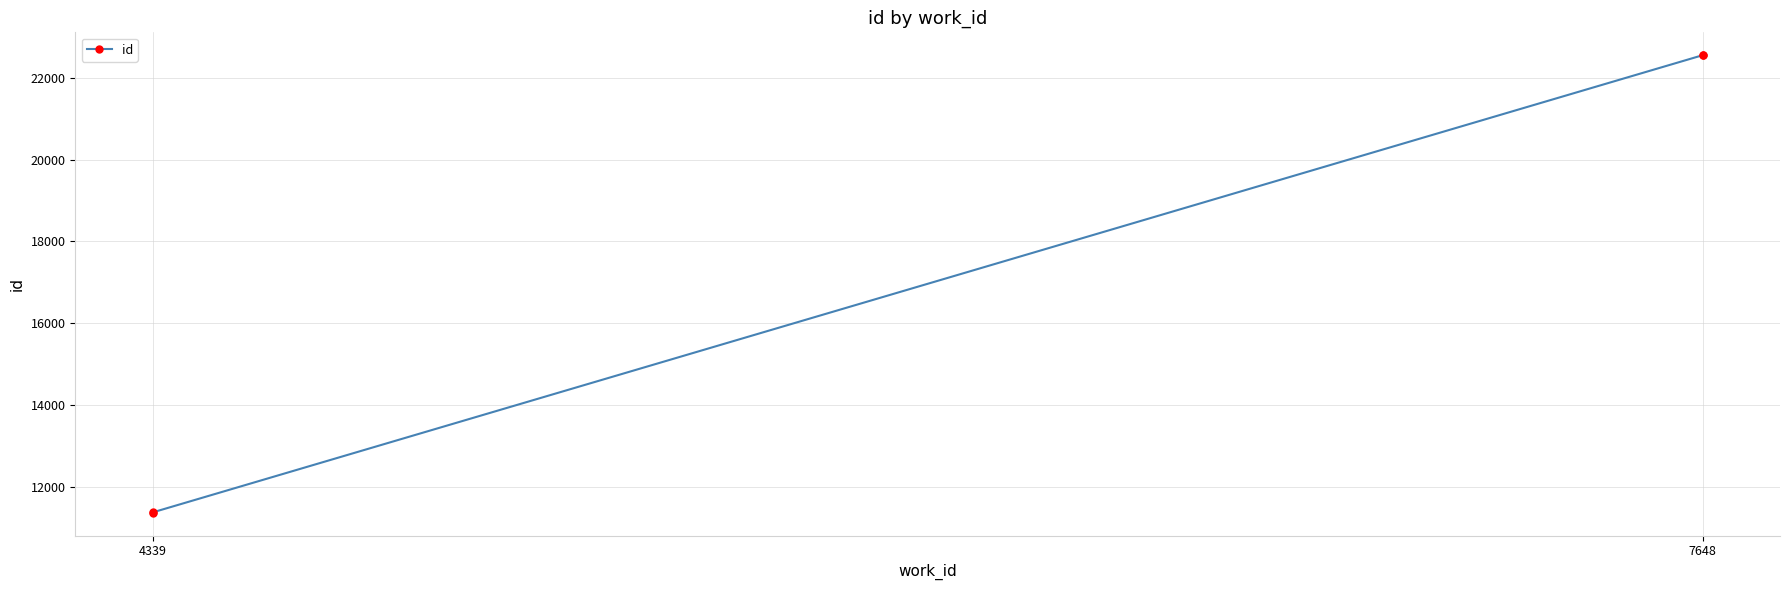

How many distinct data groups are displayed?

1